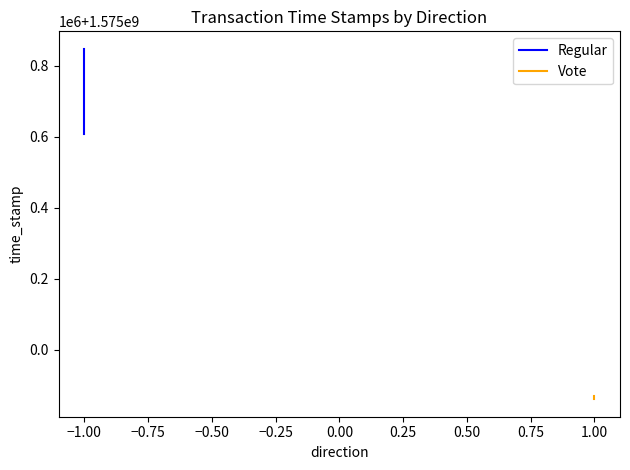

What is the difference between the maximum and minimum values in the Vote series?

9059